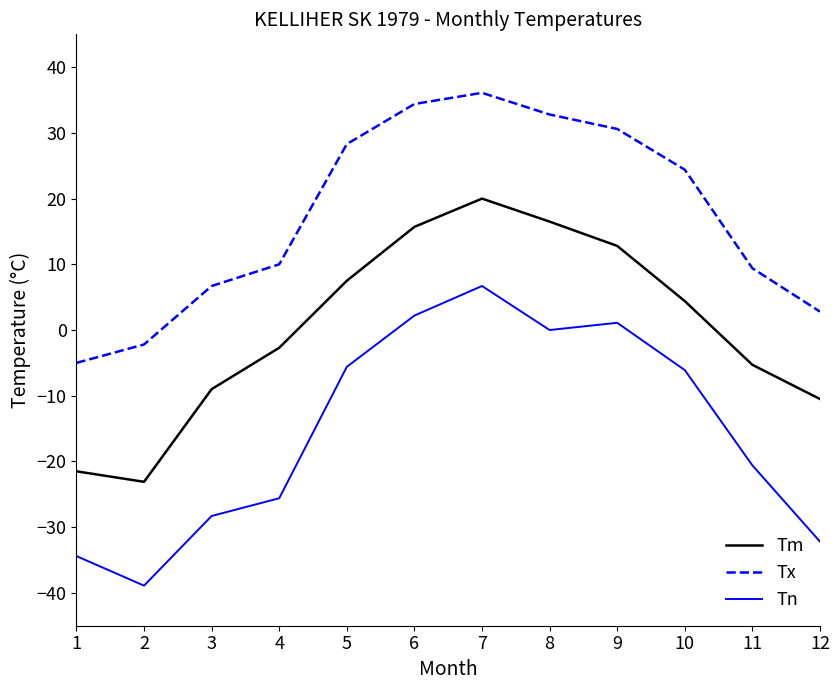

Rank the series by their average value, from highest to lowest.

Tx, Tm, Tn